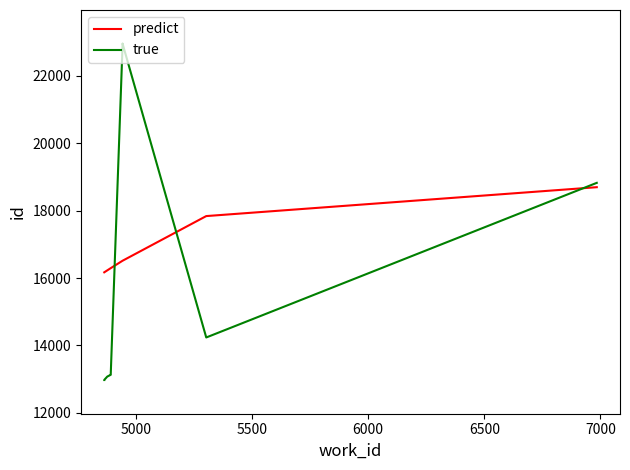

What is the minimum value for predict?

16169.9